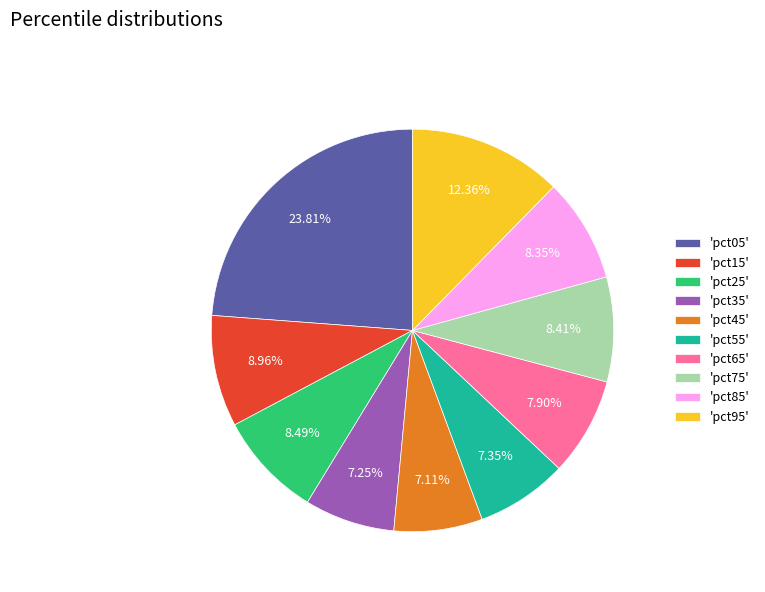

Which has a higher value, 'pct55' or 'pct15'?

'pct15'